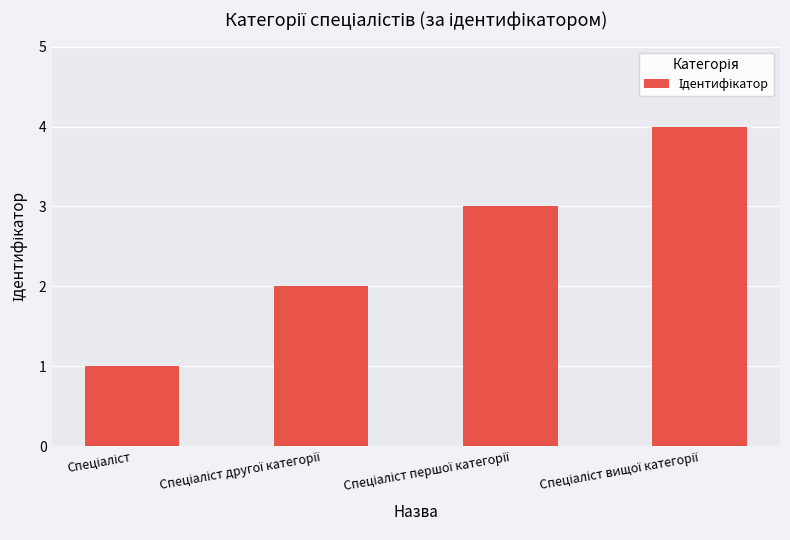

What is the greatest value displayed?

4